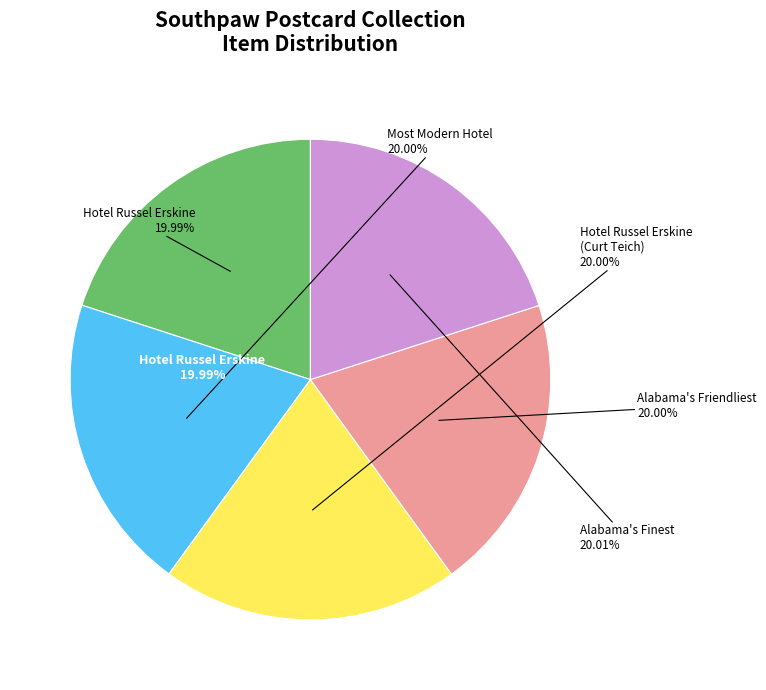

Is there any slice that represents more than half of the pie?

No